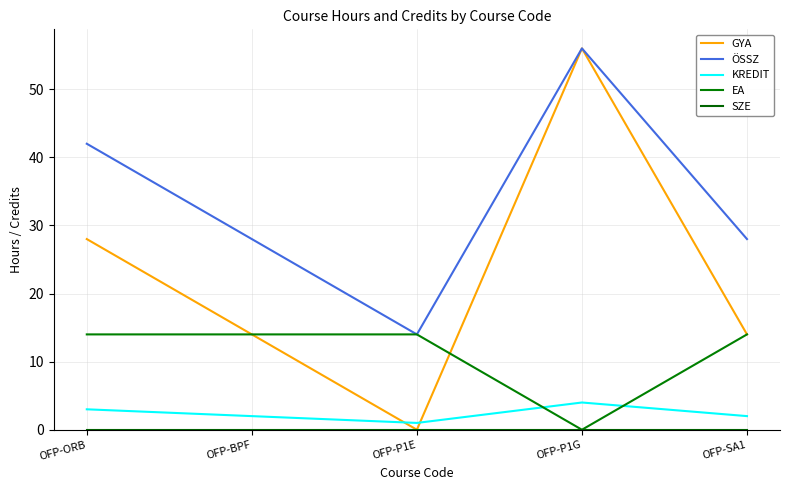

True or false: ÖSSZ and KREDIT intersect in this chart.

False